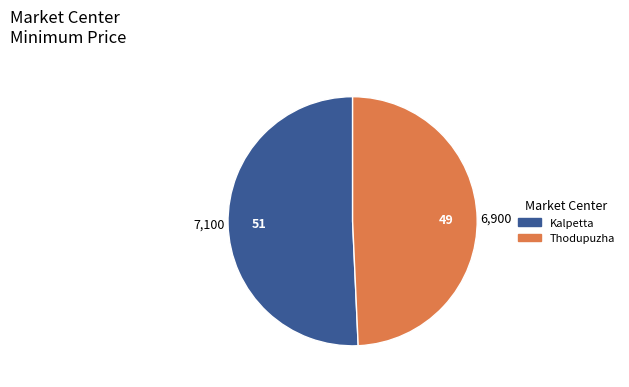

Do Kalpetta and Thodupuzha together represent more than half of the pie?

Yes